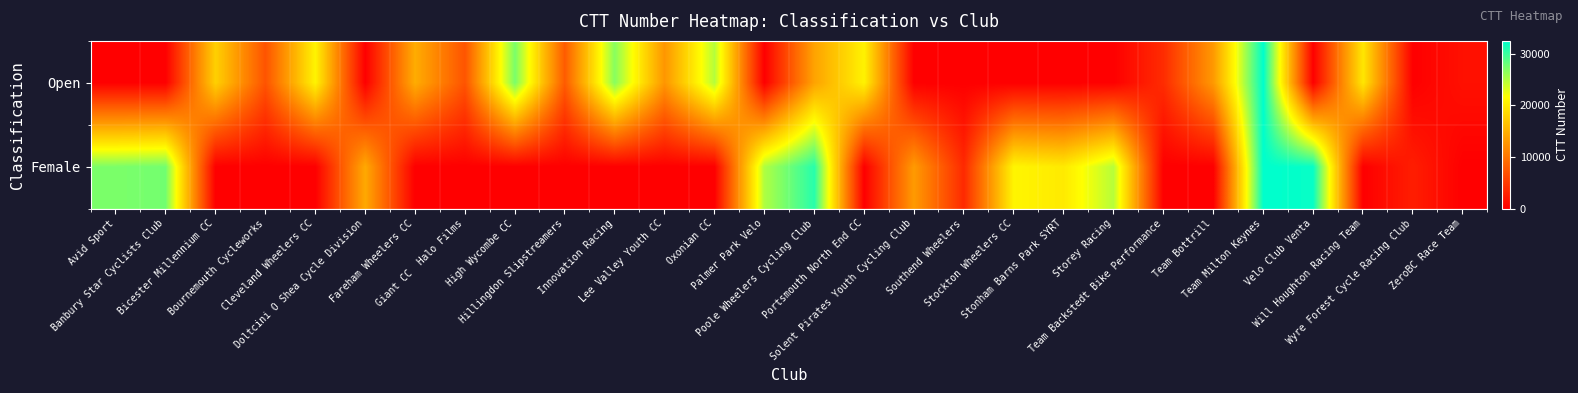

At which category does the chart reach its peak across all series?

Team Milton Keynes